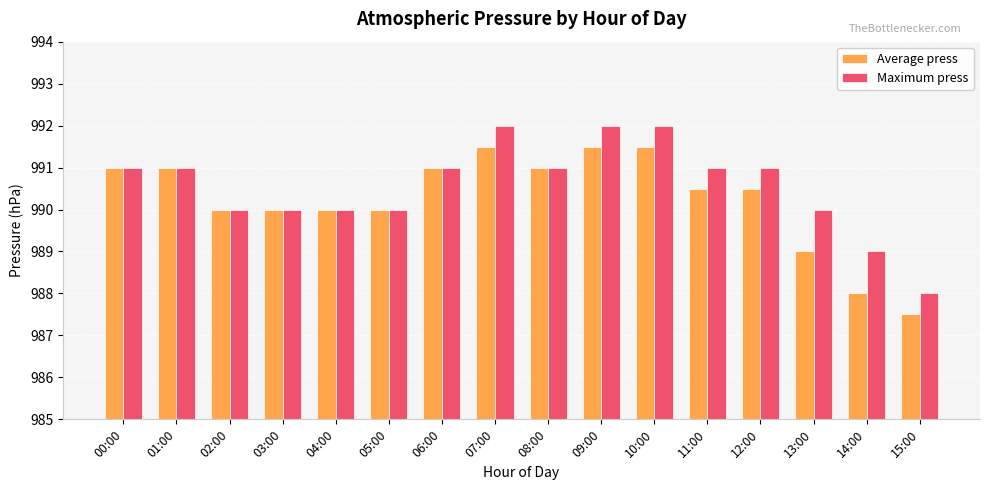

How many bars are there in each group?

2